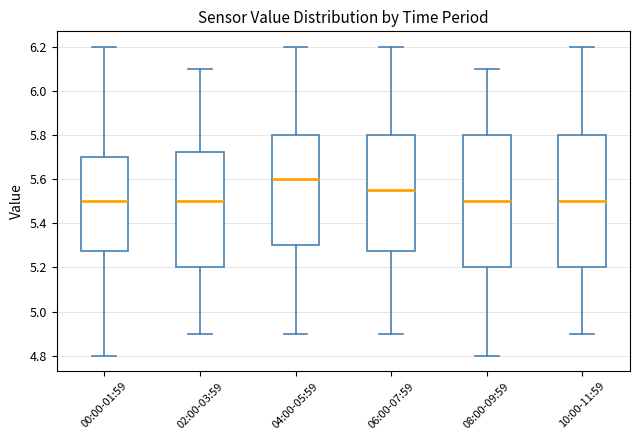

Reading left to right, read every box against the y-axis: the position of its median line, the range the box covers, and the ends of its whiskers. The values are not printed on the chart, so give them approximately, as read against the axis.

00:00-01:59: median 5.50, box 5.28 to 5.70, whiskers 4.80 to 6.20
02:00-03:59: median 5.50, box 5.20 to 5.72, whiskers 4.90 to 6.10
04:00-05:59: median 5.60, box 5.30 to 5.80, whiskers 4.90 to 6.20
06:00-07:59: median 5.56, box 5.28 to 5.80, whiskers 4.90 to 6.20
08:00-09:59: median 5.50, box 5.20 to 5.80, whiskers 4.80 to 6.10
10:00-11:59: median 5.50, box 5.20 to 5.80, whiskers 4.90 to 6.20